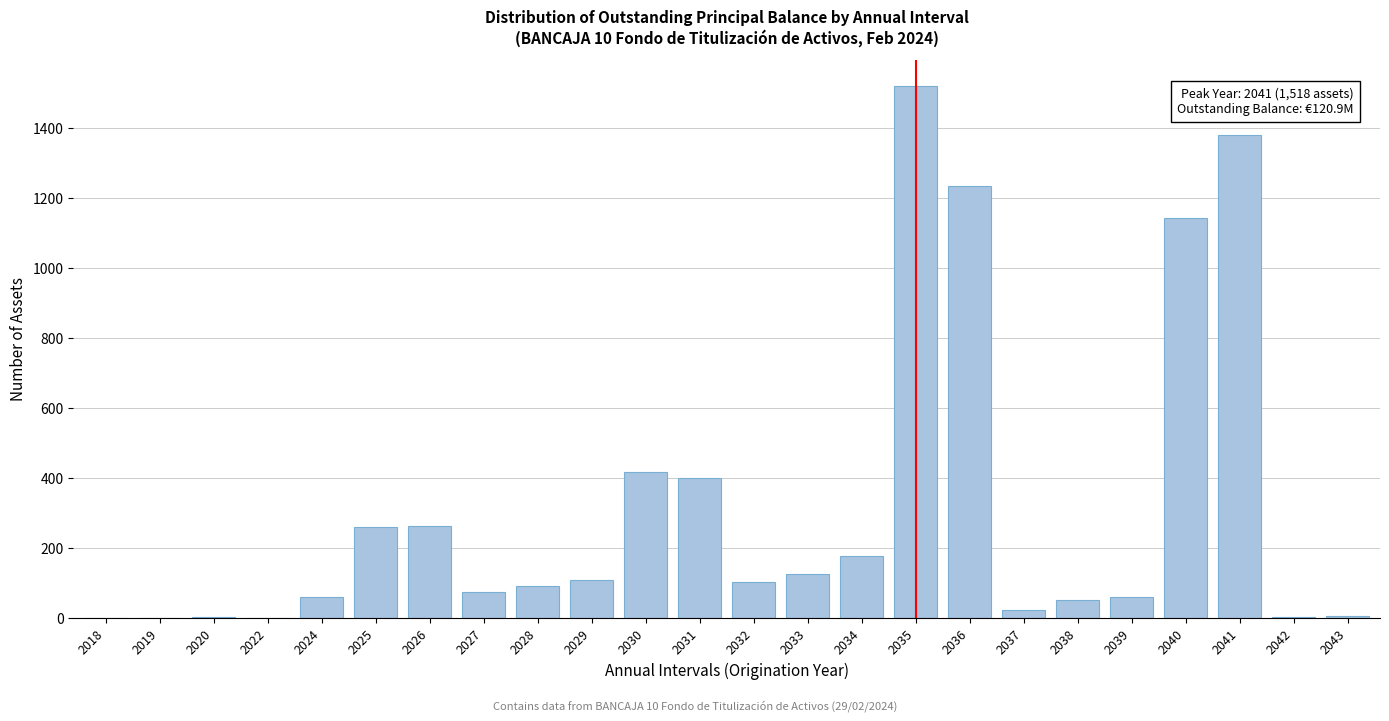

Is it true that the value at 2039 is 60?

True